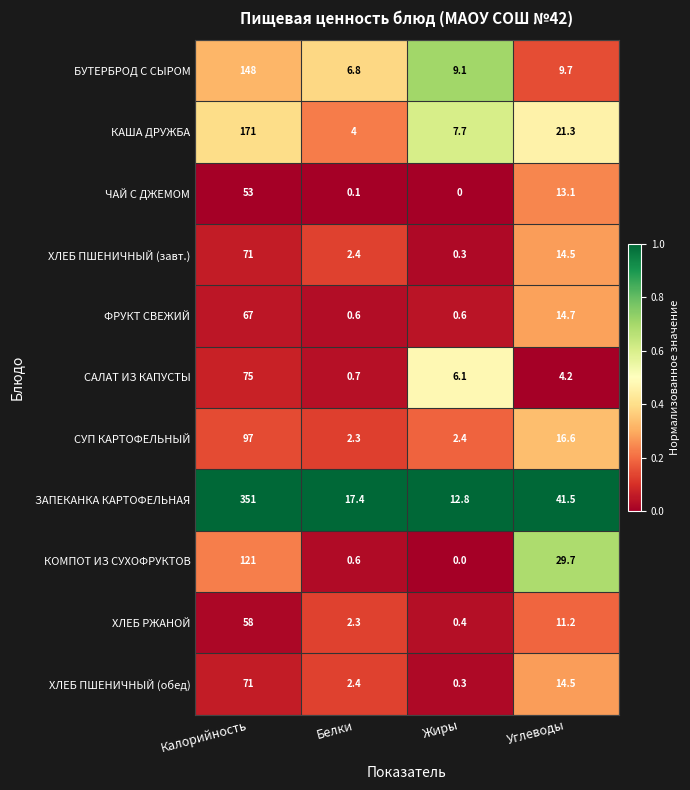

Which series changed the most between Белки and Углеводы?

КОМПОТ ИЗ СУХОФРУКТОВ